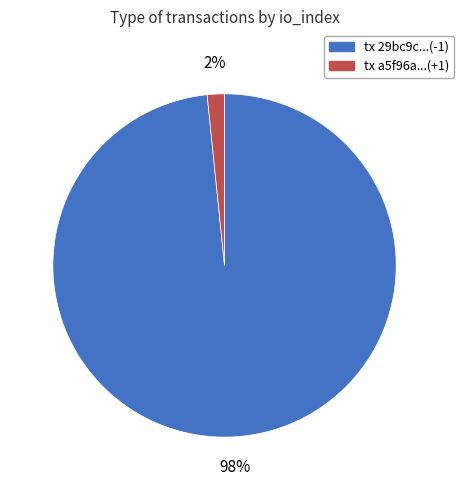

Is there a majority slice in this chart?

Yes